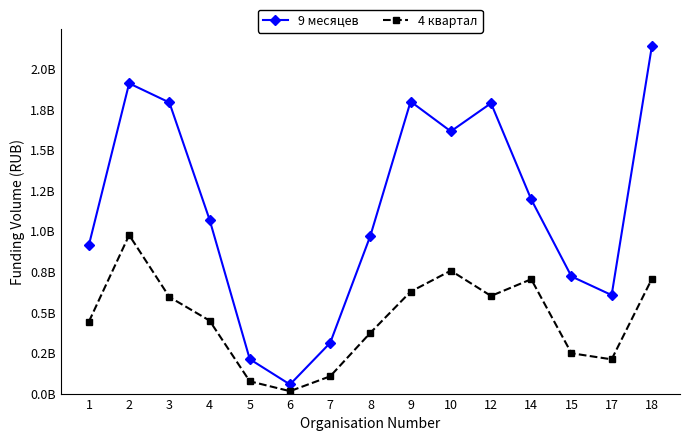

How many interior local peaks does the 4 квартал series have?

3